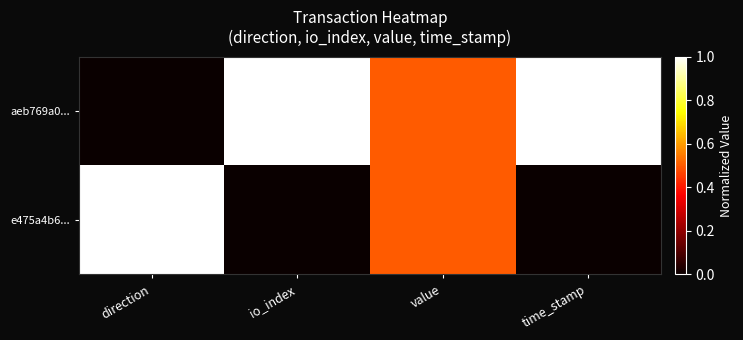

Reading left to right, extract all data points from this chart.

aeb769a0...: direction=0.0	io_index=1.0	value=0.5	time_stamp=1.0
e475a4b6...: direction=1.0	io_index=0.0	value=0.5	time_stamp=0.0